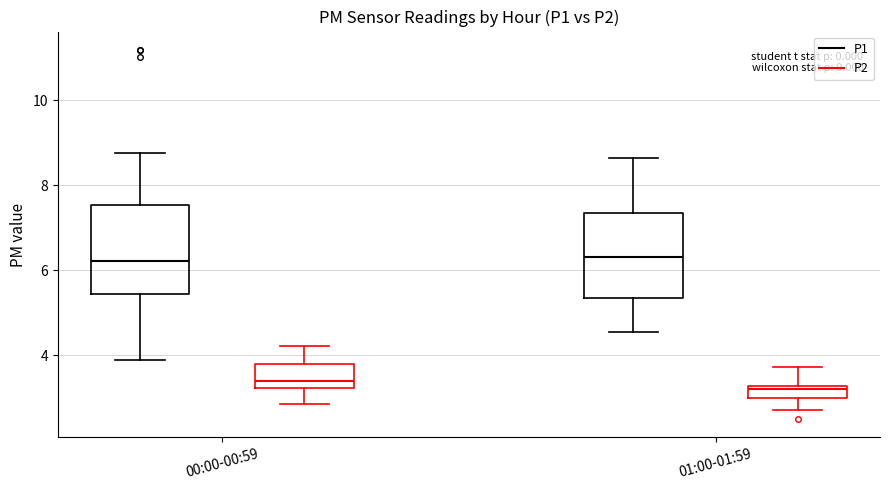

Where is the lower edge of the box for 00:00-00:59 (P2) on the y-axis? The values are not printed on the chart, so give them approximately, as read against the axis.

3.2